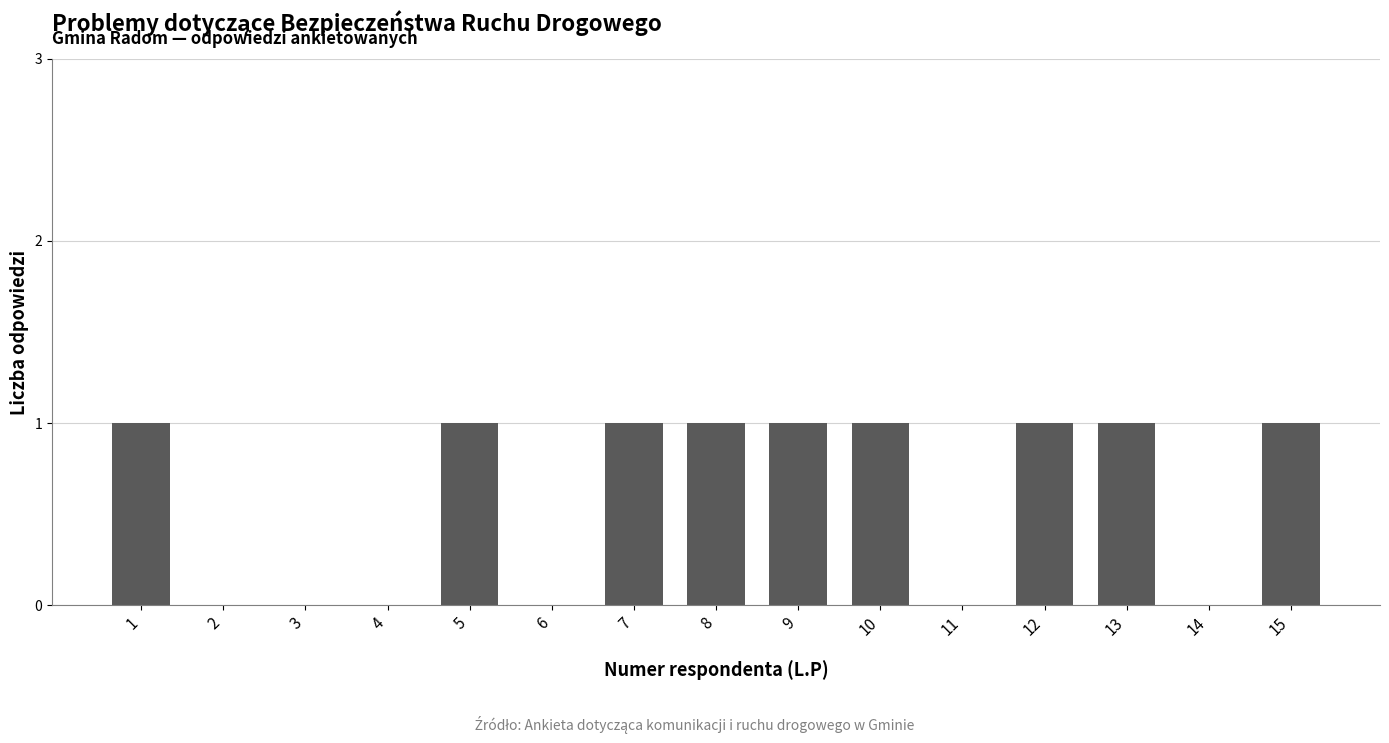

What is the sum of the values at 15 and 5?

2